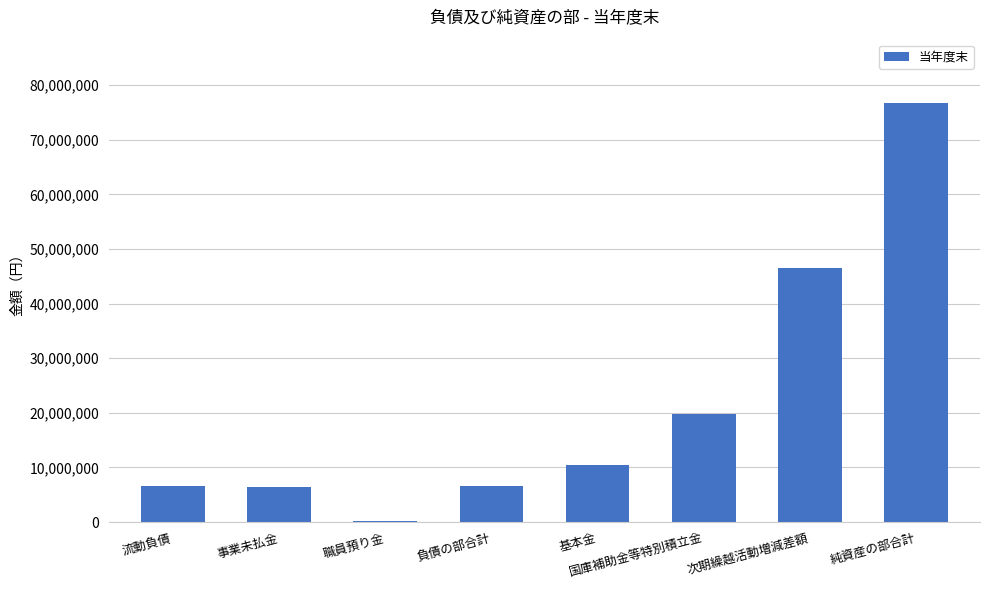

What value does the data have at 流動負債?

6678218